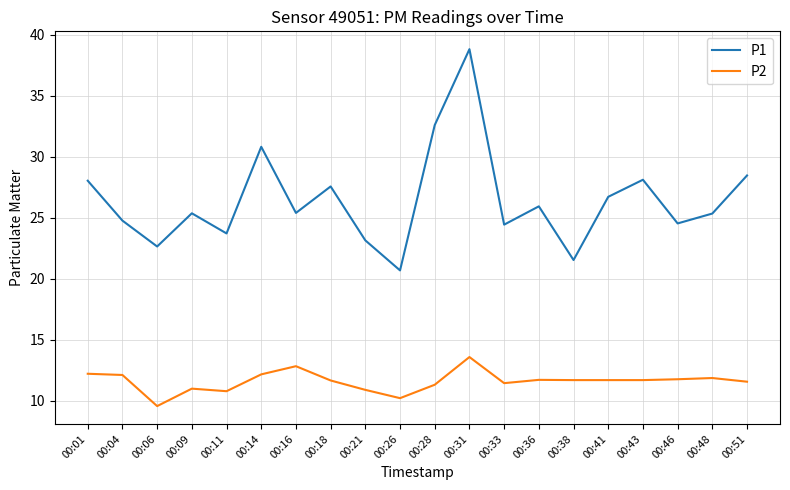

Rank the series by their average value, from highest to lowest.

P1, P2